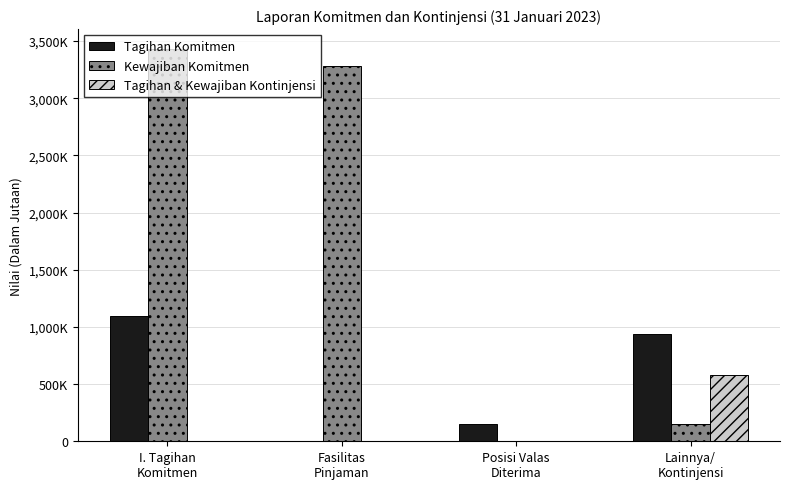

What position from the right is Lainnya/
Kontinjensi?

1